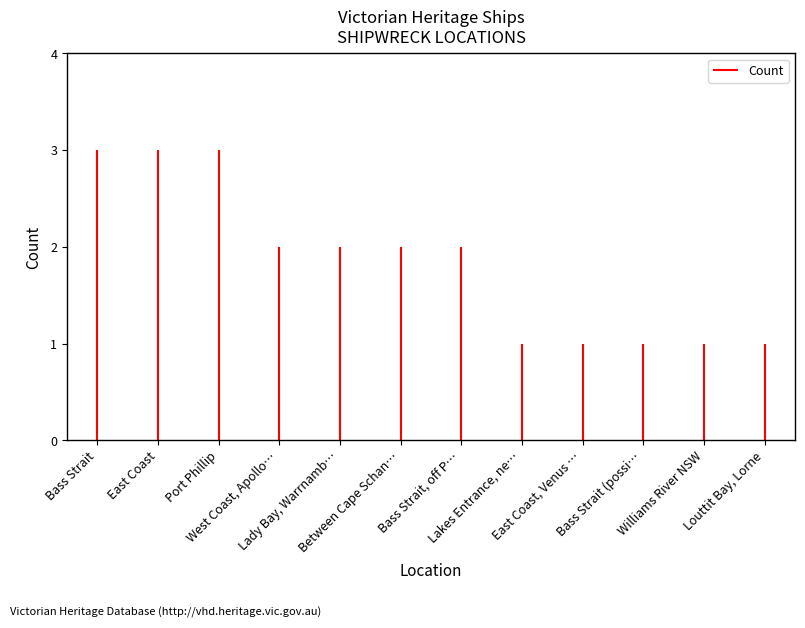

Is it true that the value at Bass Strait is 2?

False